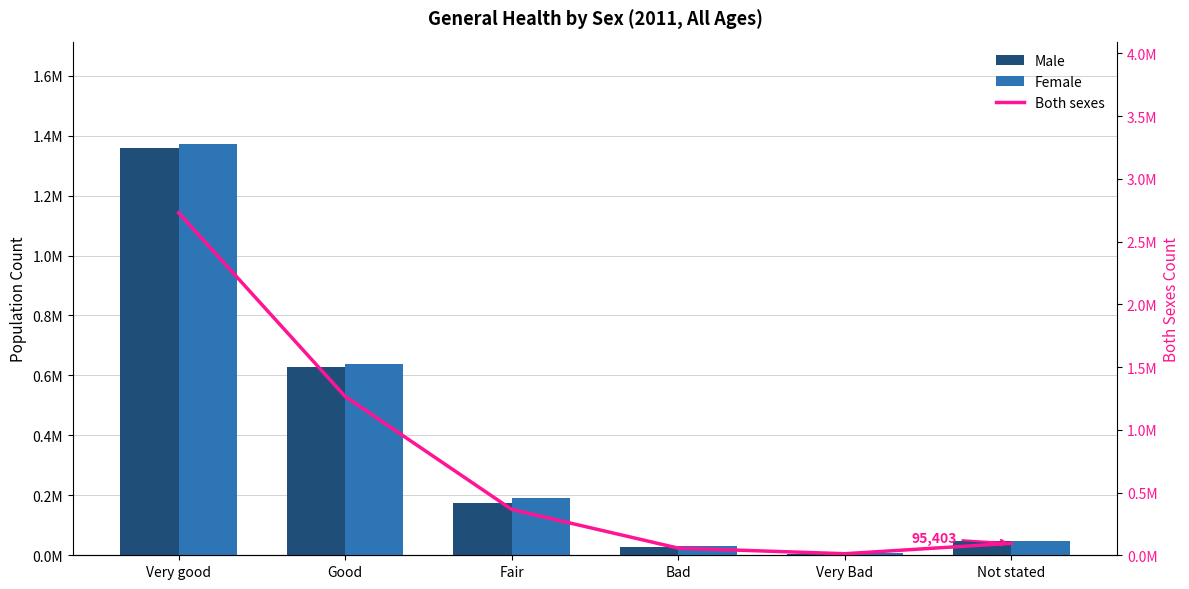

Are the bars horizontal?

No